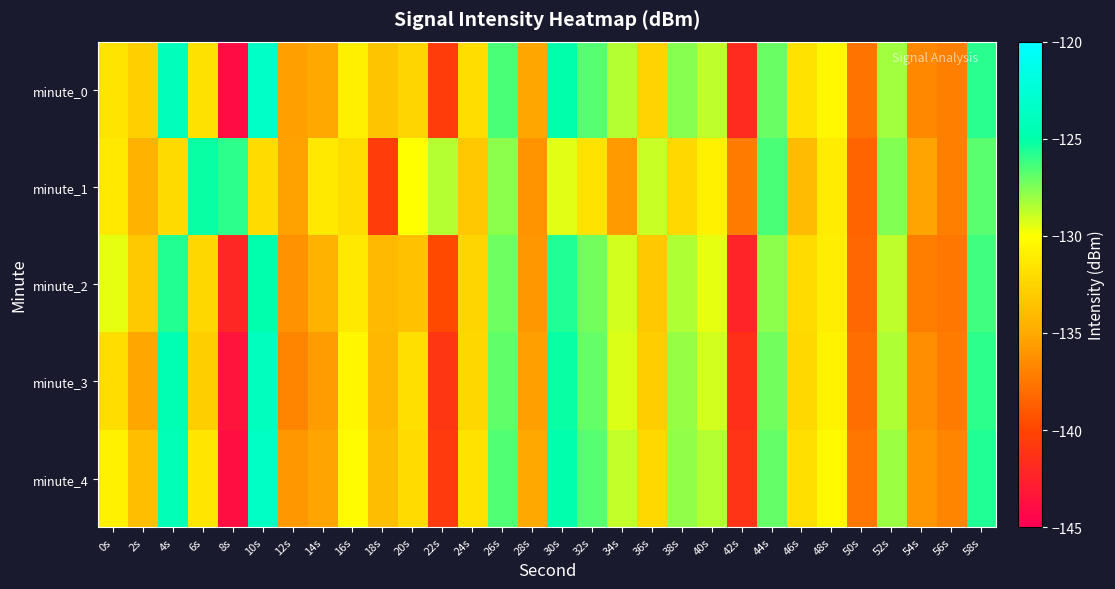

Rank the series at 54s from highest to lowest value.

minute_1, minute_4, minute_3, minute_0, minute_2